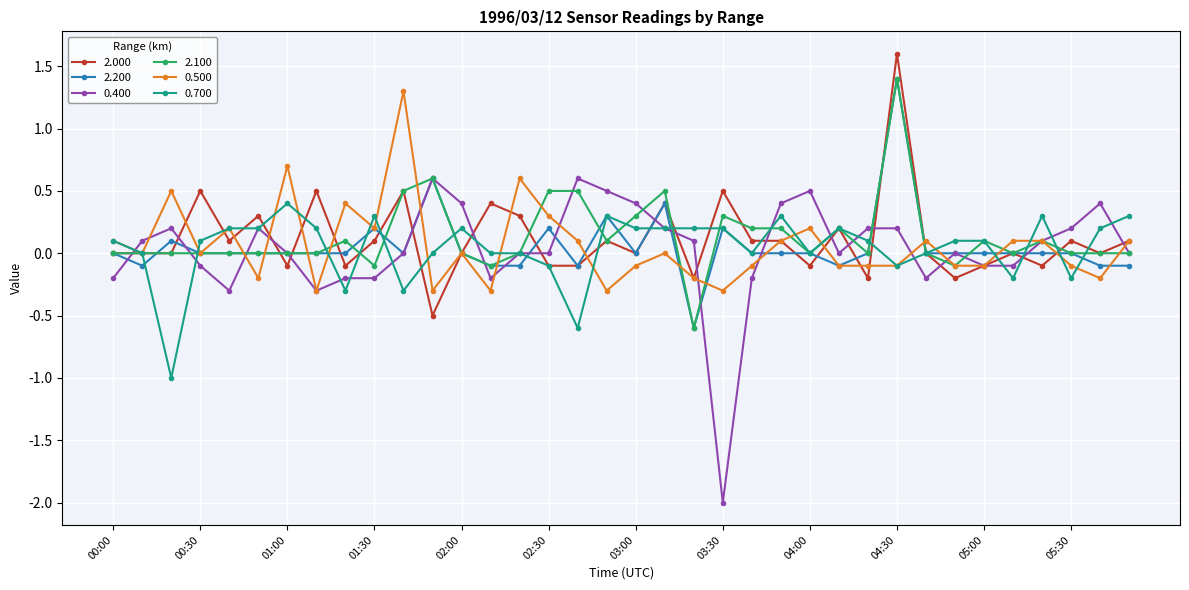

Which series has the largest range (max minus min)?

0.400